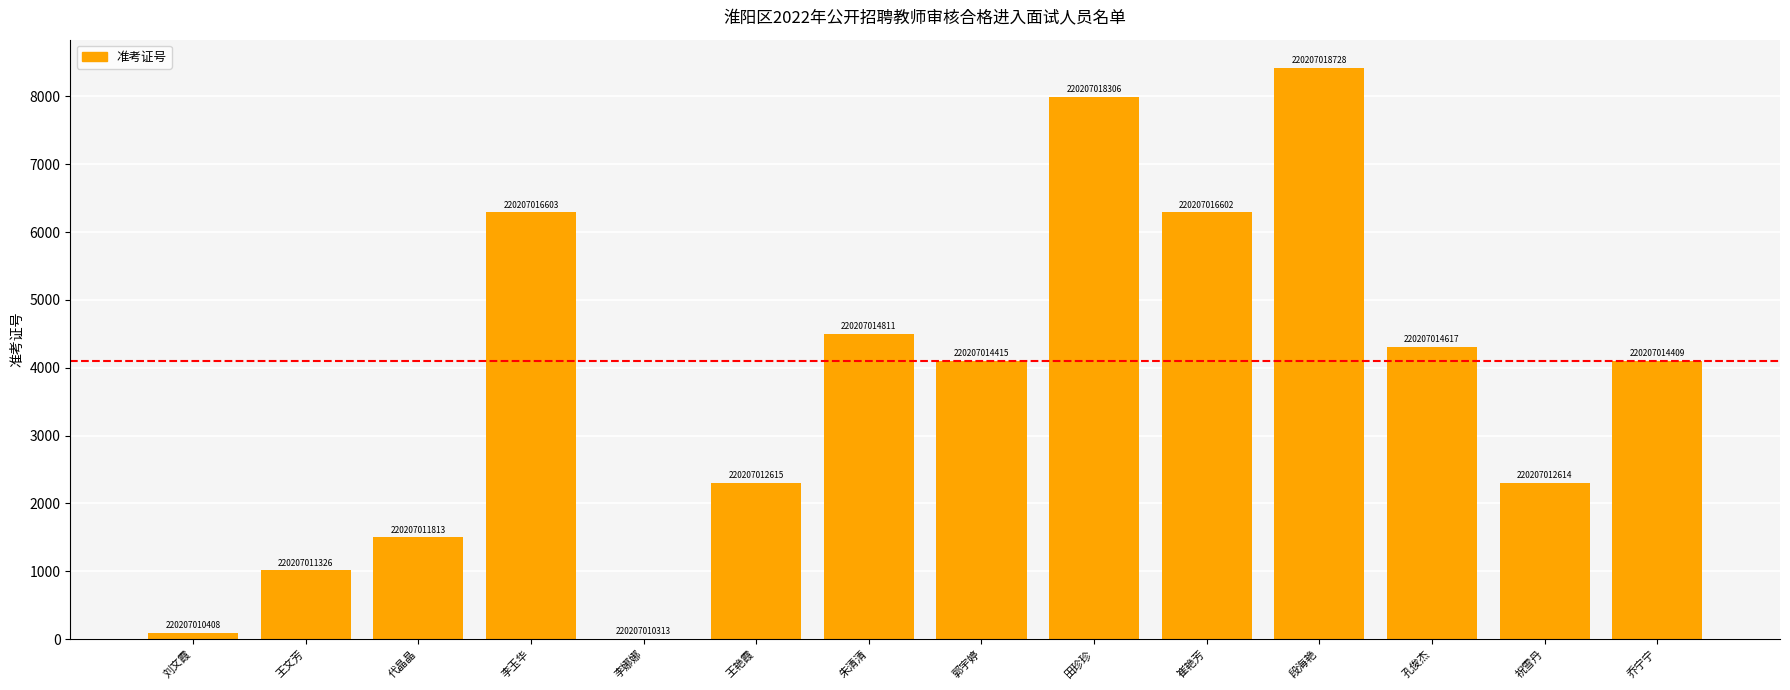

What is the difference between the maximum and minimum values?

8415